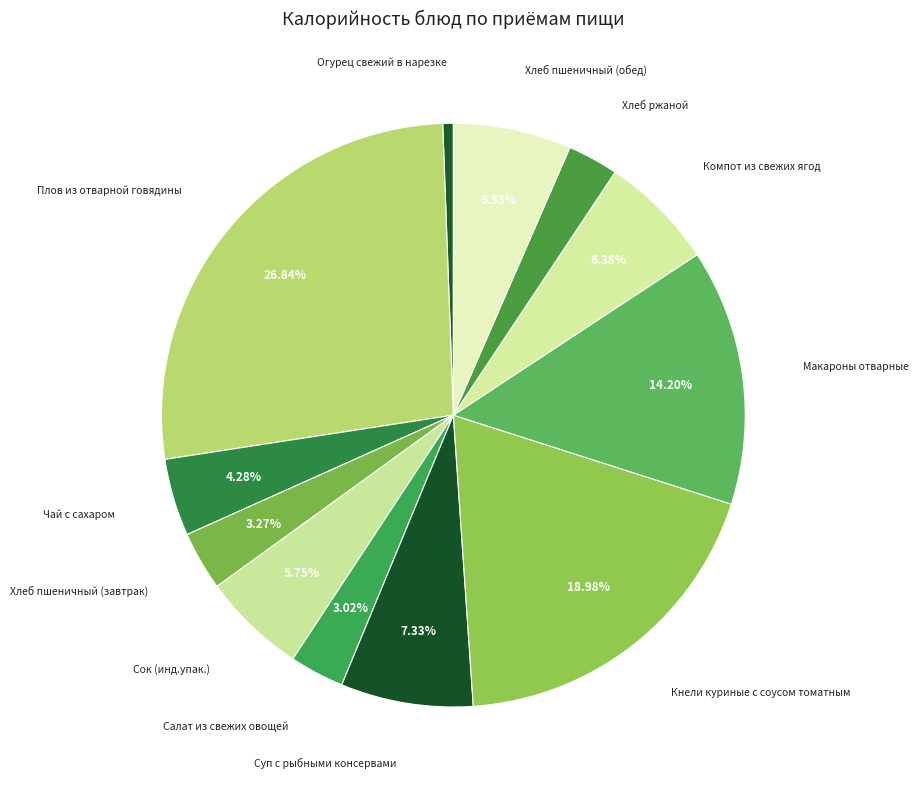

Count the number of slices in the pie.

12